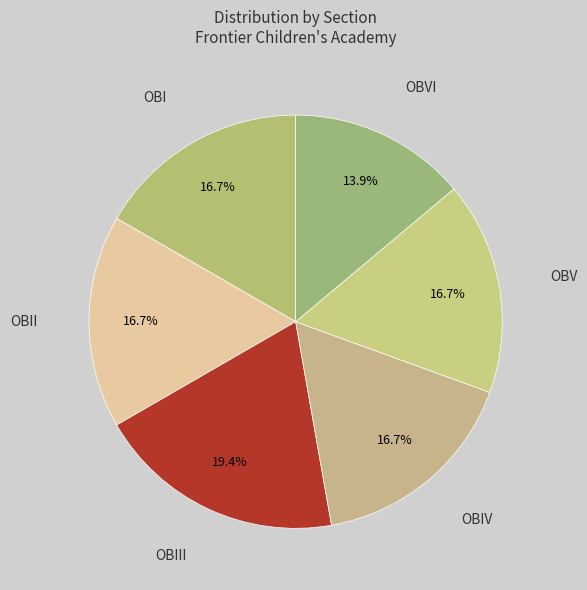

How many slices are in this pie chart?

6